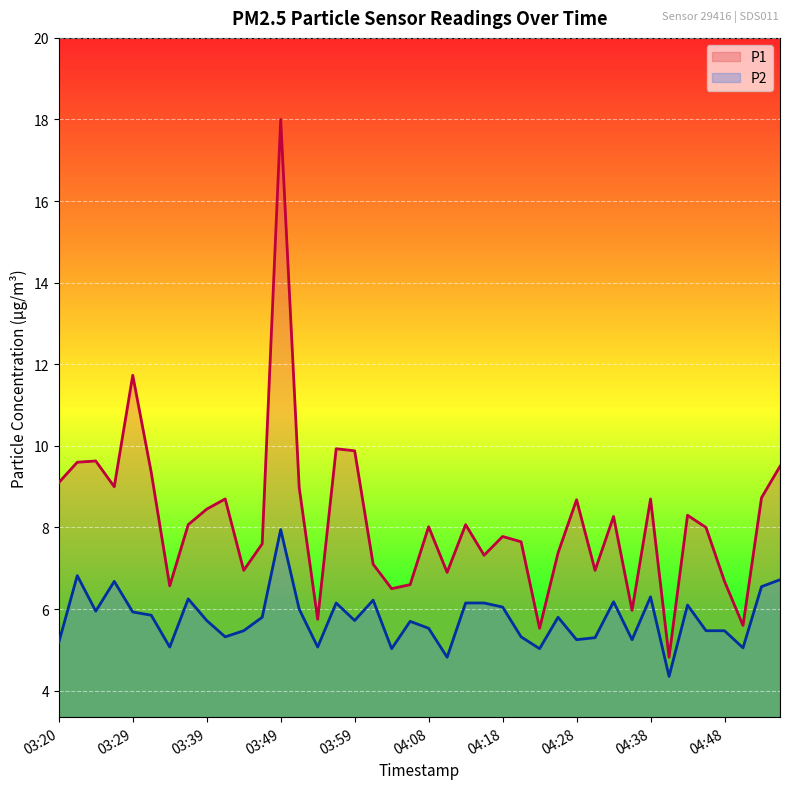

How many interior local valleys does the P2 series have?

12